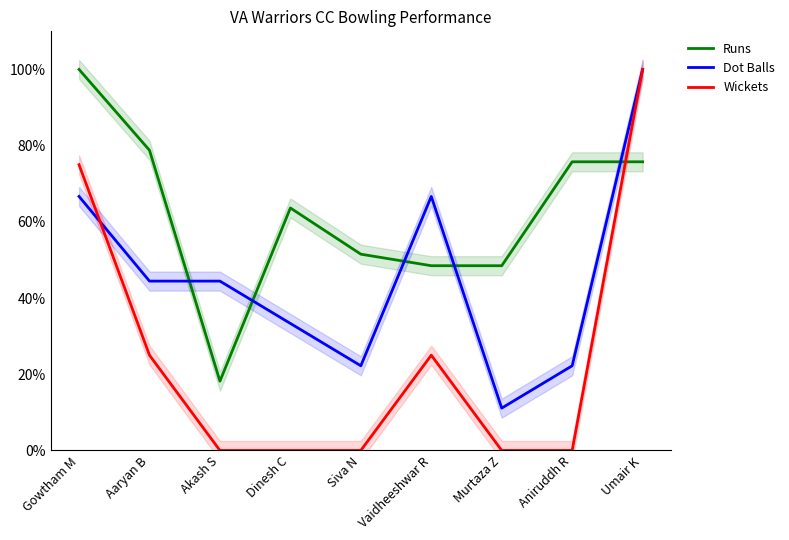

What is the total value across all series at Umair K?

275.8